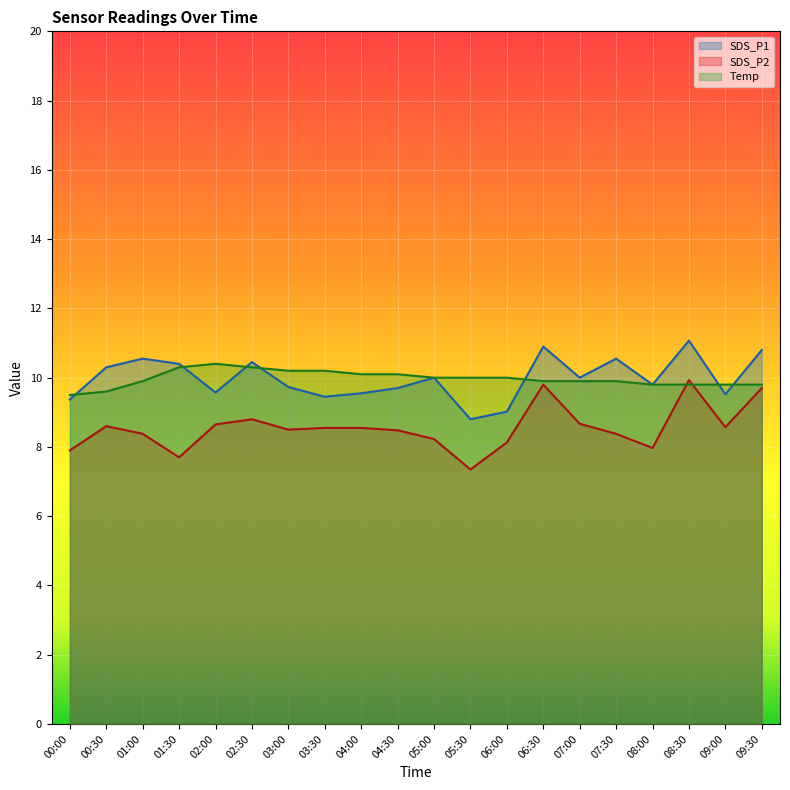

How many lines are shown in the chart?

3